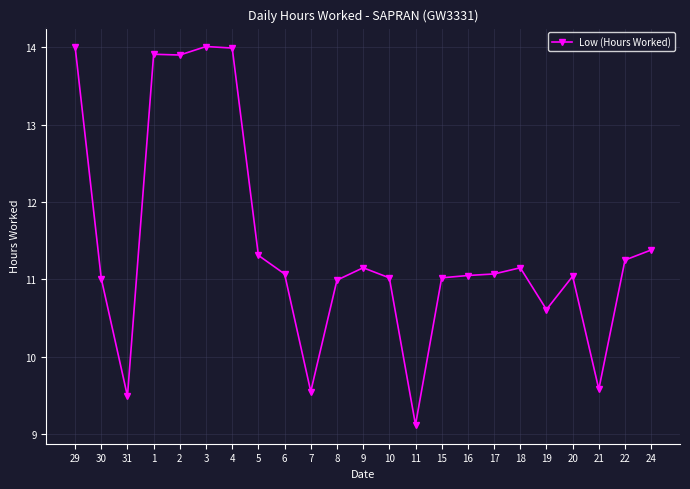

What is the greatest value displayed?

14.0